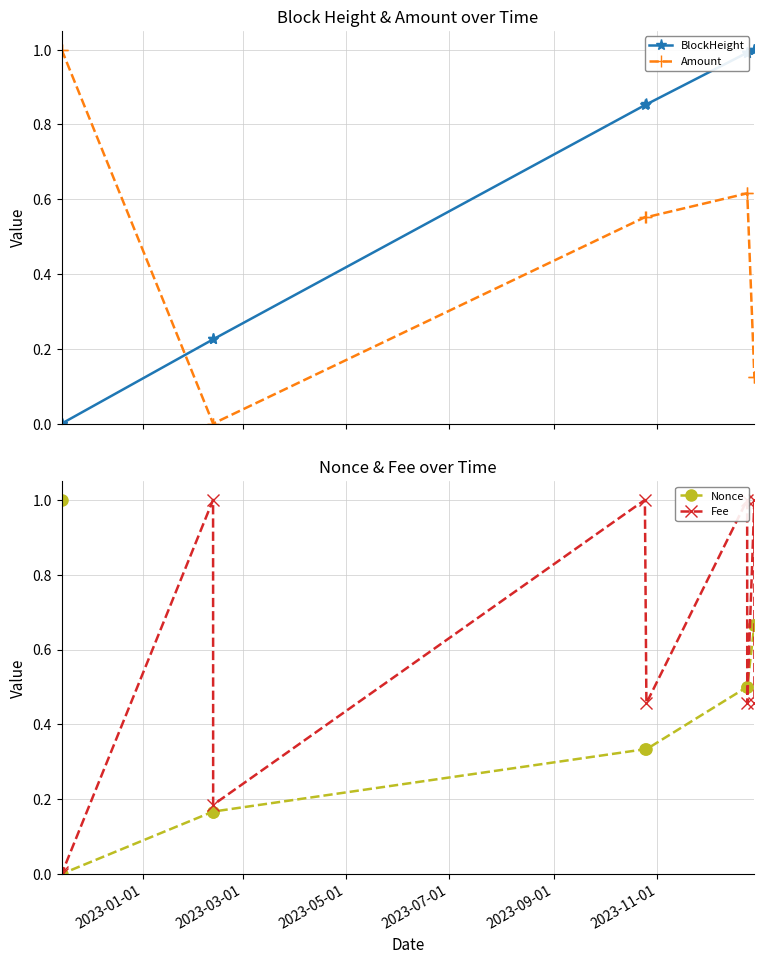

Rank the series by their maximum value, from lowest to highest.

BlockHeight, Amount, Nonce, Fee